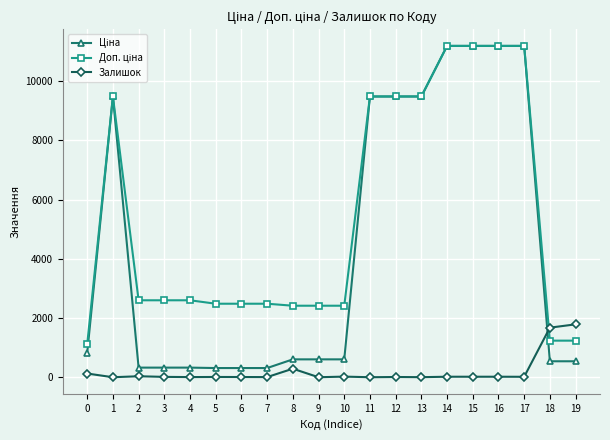

The value of Залишок at 4 is 5.0. True or false?

True